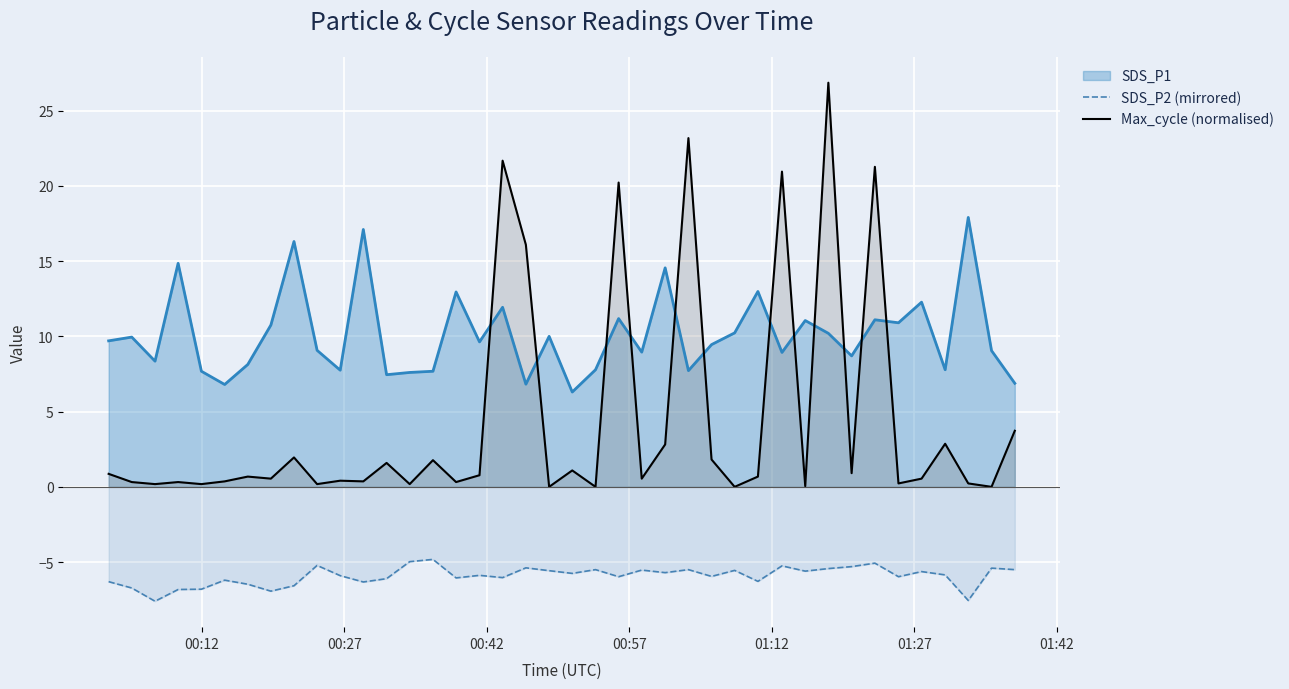

Which series has the widest spread of values?

Max_cycle (normalised)